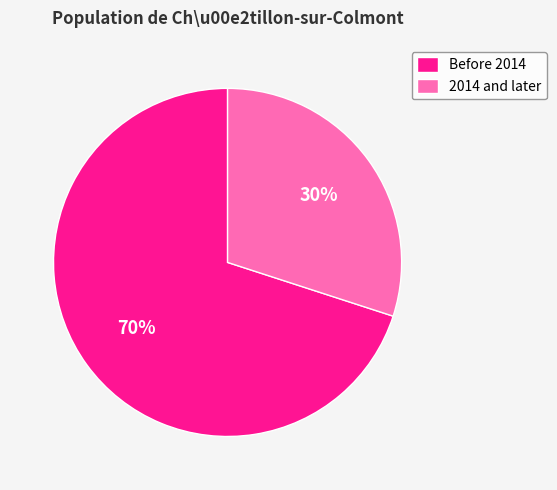

Which slice is the largest?

Before 2014